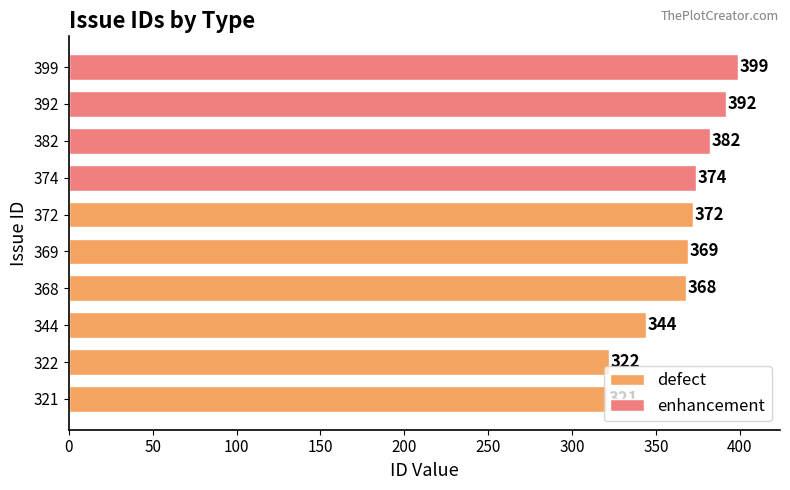

Reading left to right, transcribe all the data shown in this chart.

321=321	322=322	344=344	368=368	369=369	372=372	374=374	382=382	392=392	399=399